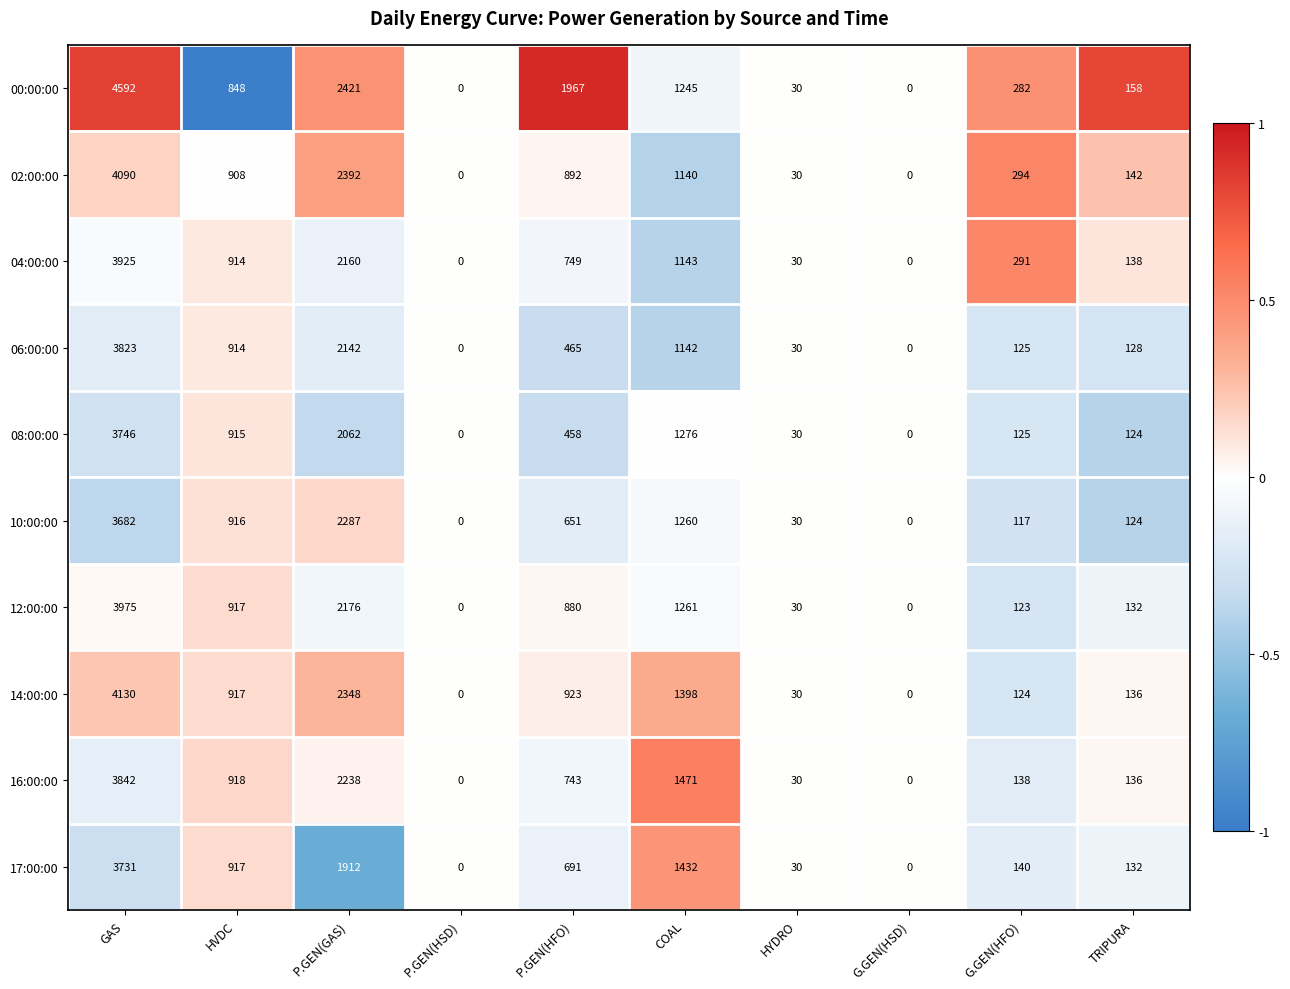

What is the approximate value of 17:00:00 at P.GEN(GAS)?

1912